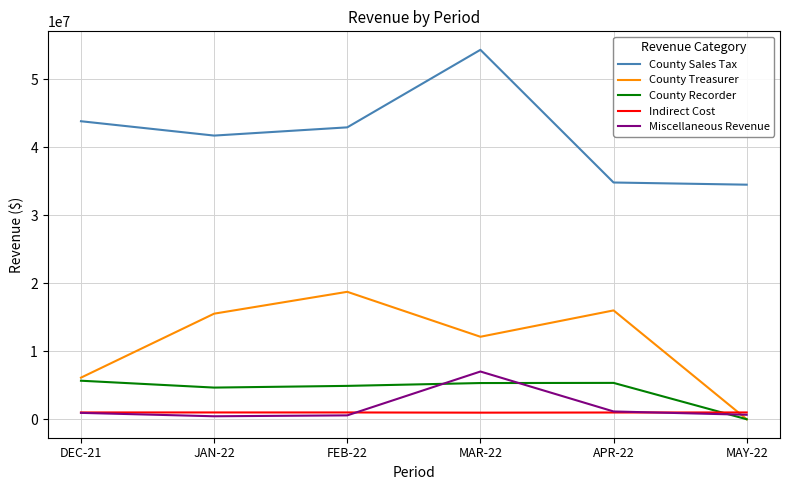

Is it true that Indirect Cost equals 1000040.1 at JAN-22?

True